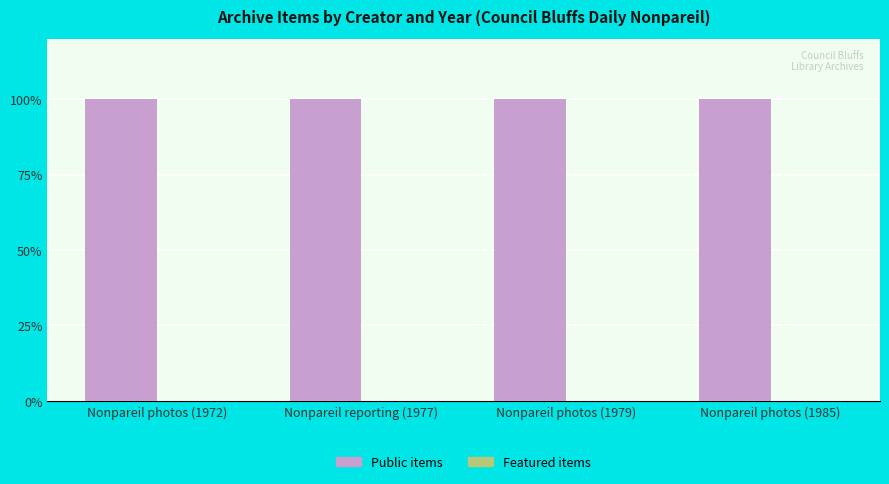

What position from the right is Nonpareil photos (1985)?

1